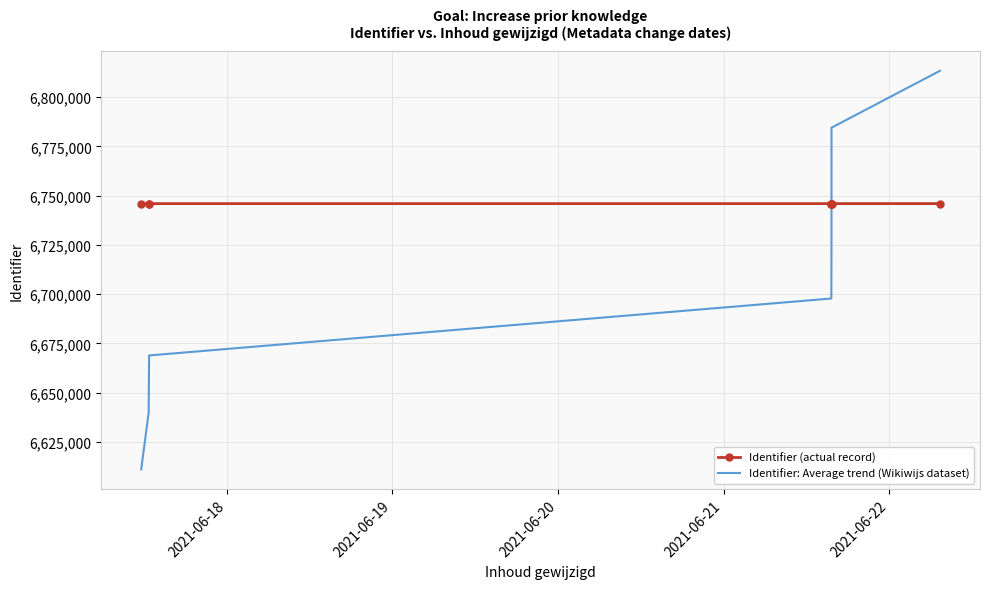

True or false: Identifier (actual record) and Identifier: Average trend (Wikiwijs dataset) intersect in this chart.

True